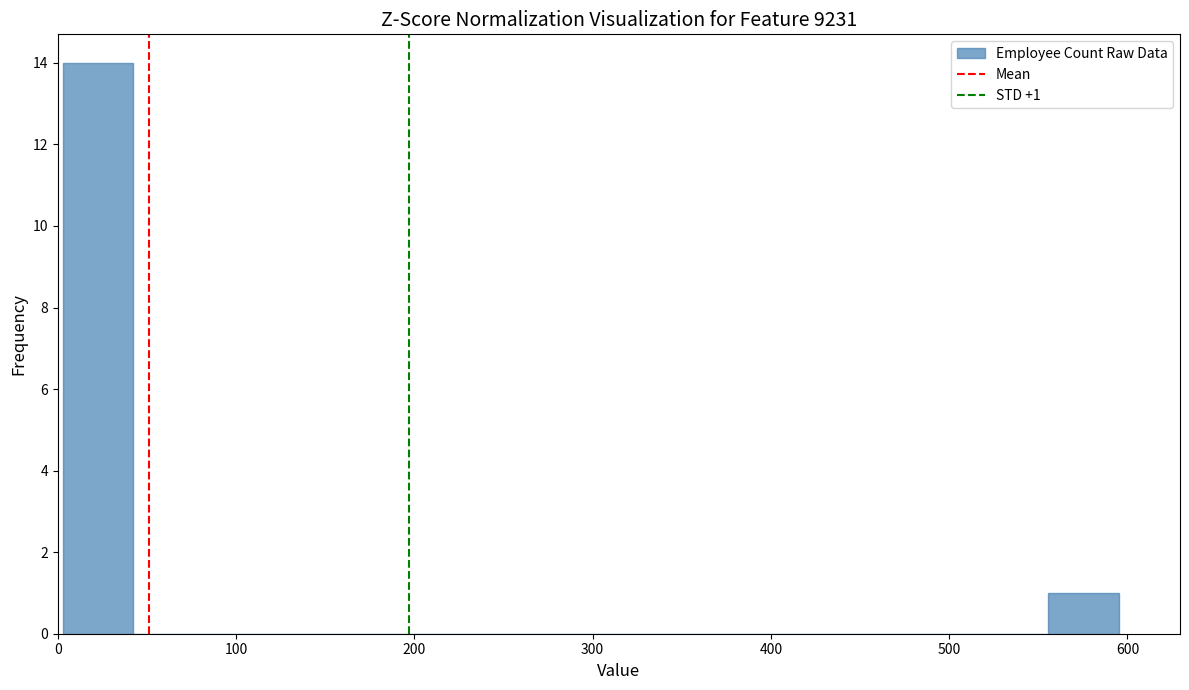

Around what value on the x-axis is the tallest bar? Give the approximate position of its centre, as read against the axis.

20